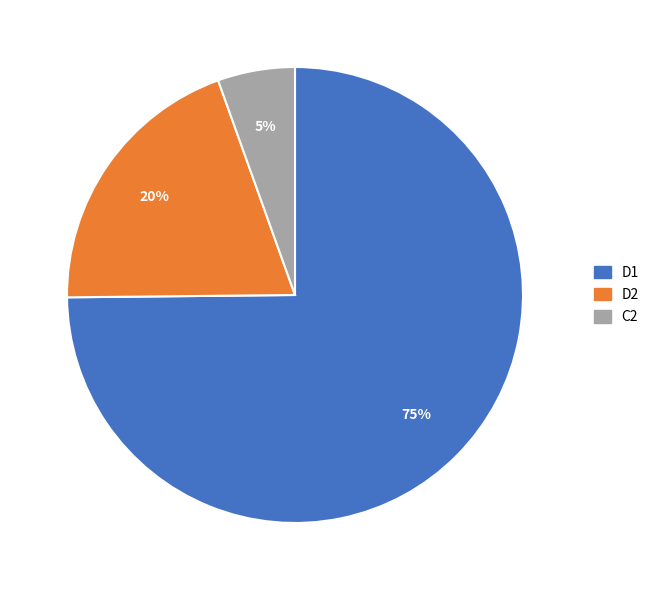

Rank the categories by value from lowest to highest.

C2, D2, D1